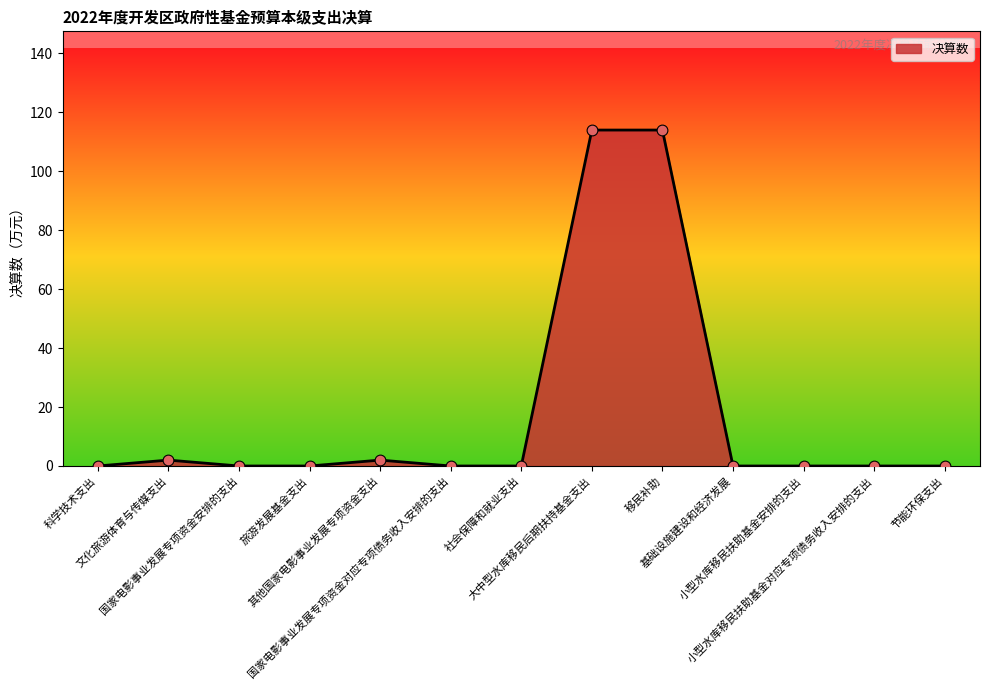

What is the difference between the maximum and minimum values?

114